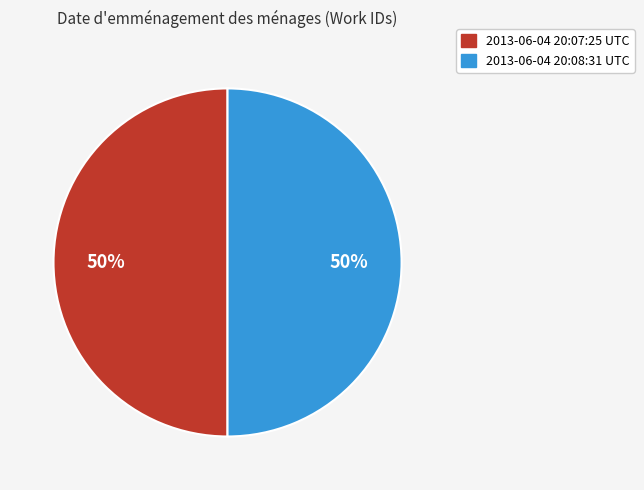

To the nearest percent, what percentage of the pie is 2013-06-04 20:08:31 UTC?

50%